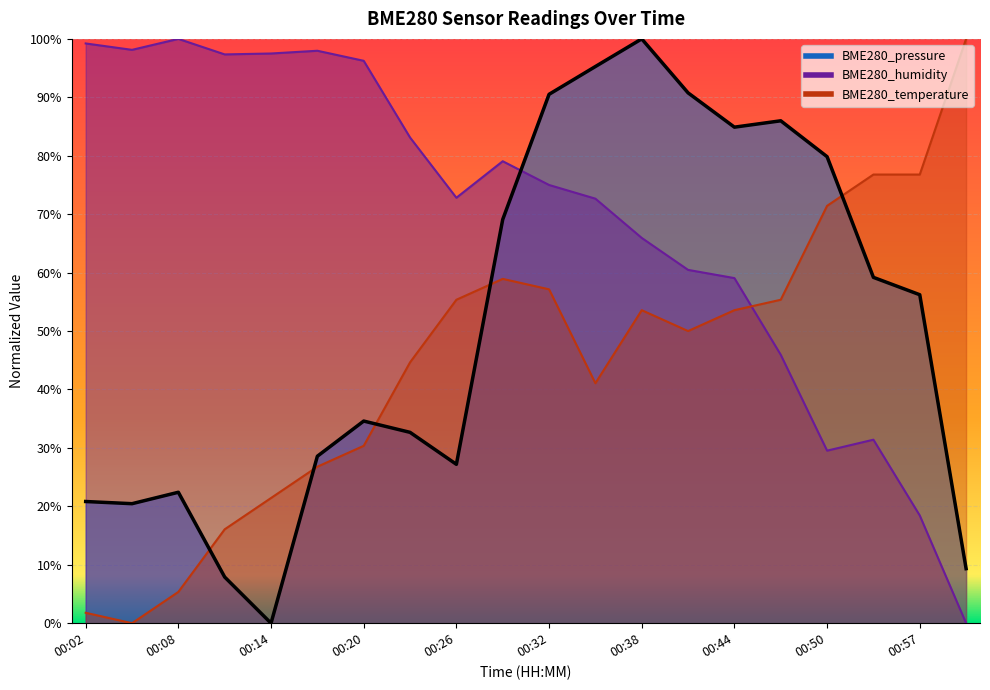

List the labels in order of BME280_humidity value, smallest first.

01:00, 00:57, 00:50, 00:54, 00:47, 00:44, 00:41, 00:38, 00:35, 00:26, 00:32, 00:29, 00:23, 00:20, 00:11, 00:14, 00:17, 00:05, 00:02, 00:08